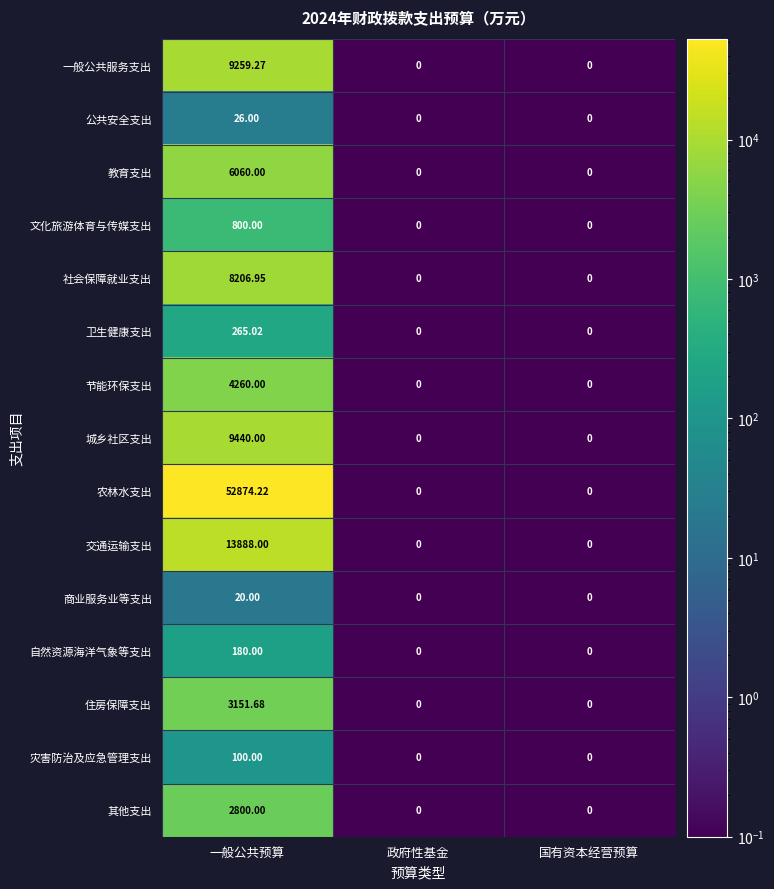

Which series changed the most between 一般公共预算 and 国有资本经营预算?

农林水支出